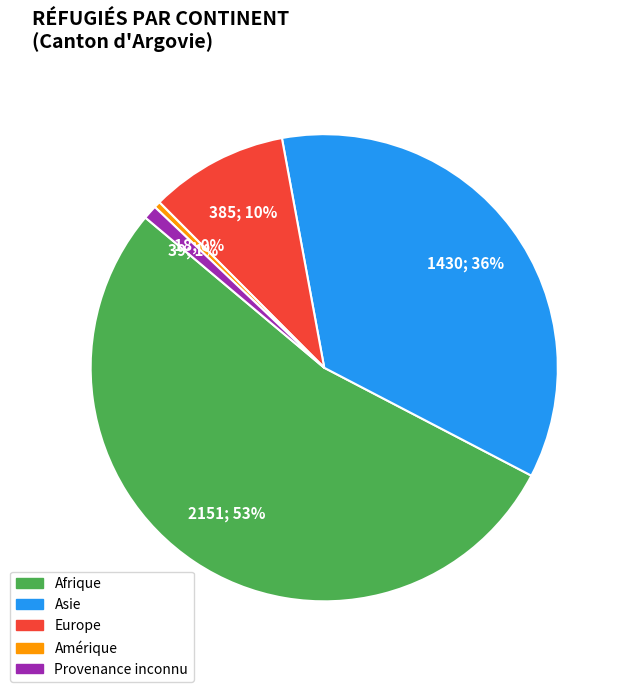

To the nearest percent, what is the difference between the largest and smallest slice percentages?

53%